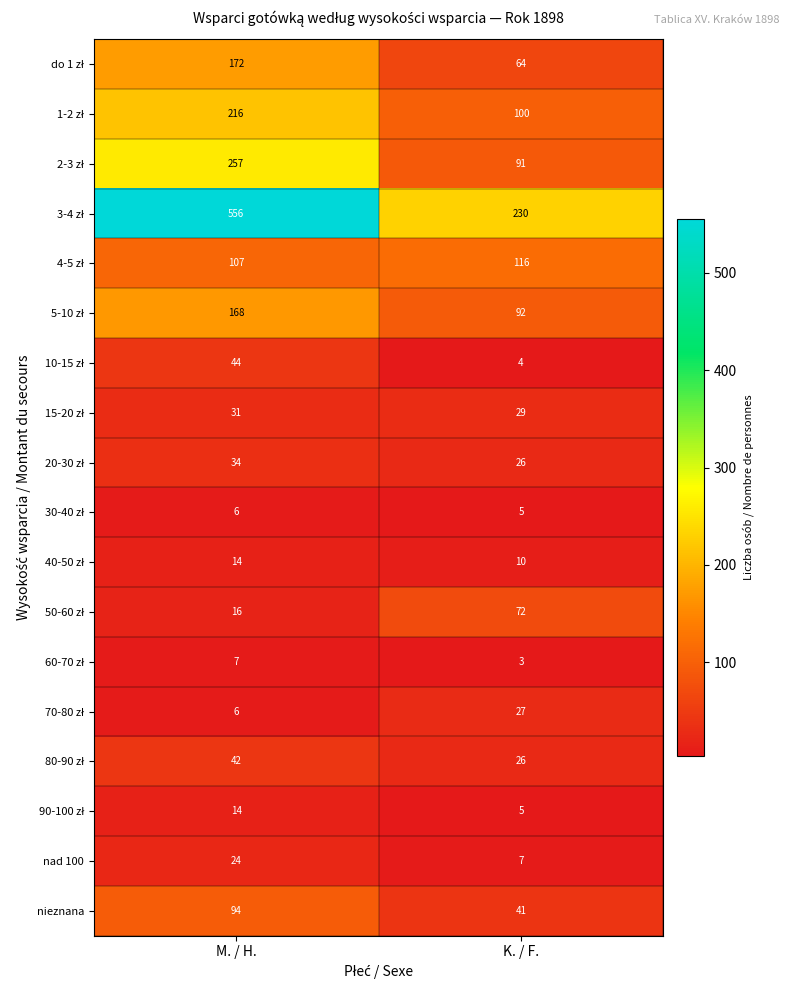

At which category is the sum across all series the highest?

M. / H.